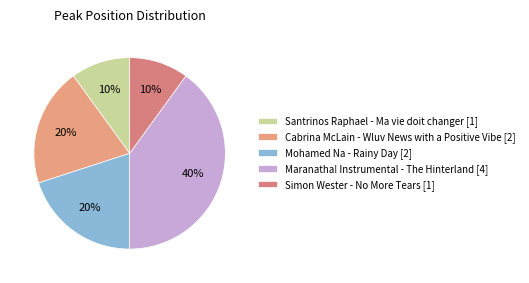

How many segments does this pie chart have?

5